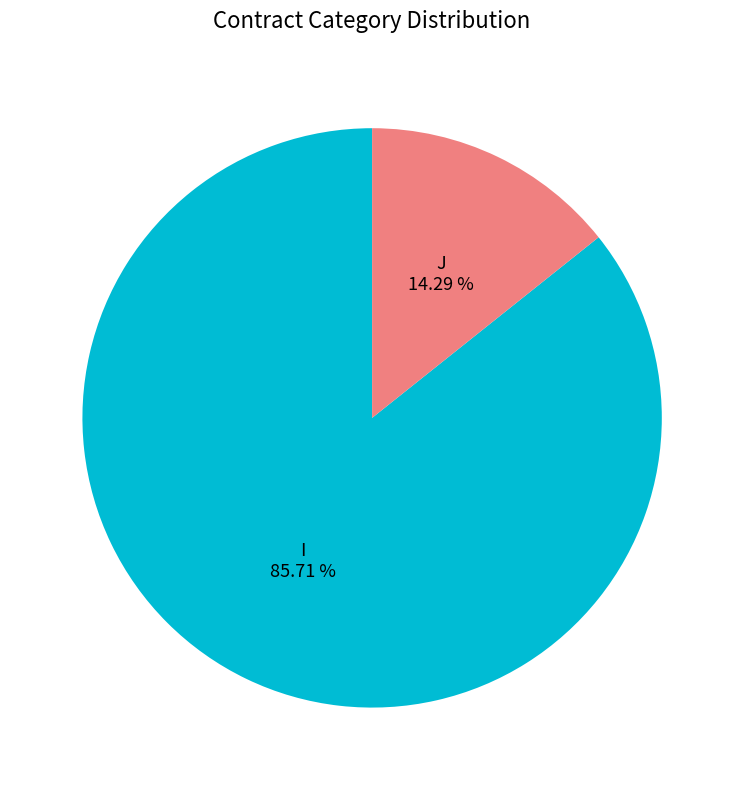

Does J represent more than half of the total?

No